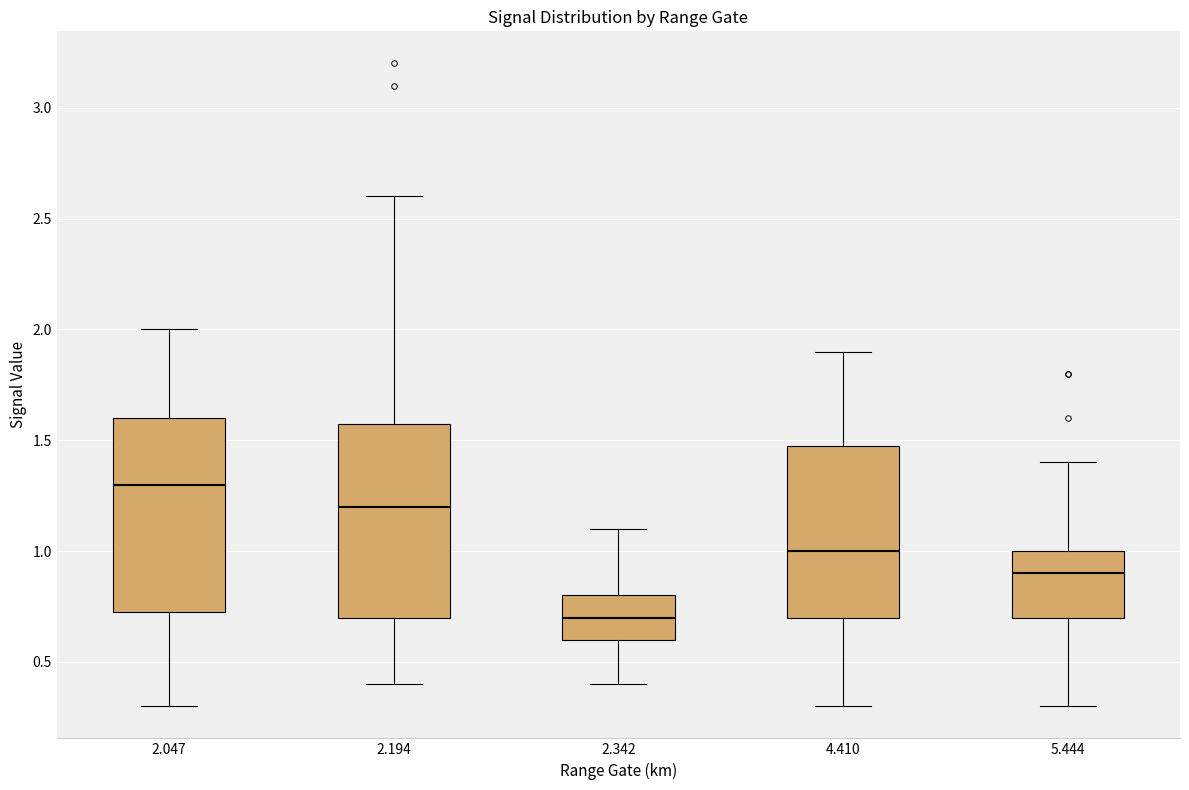

Which box has the lowest median line?

2.342